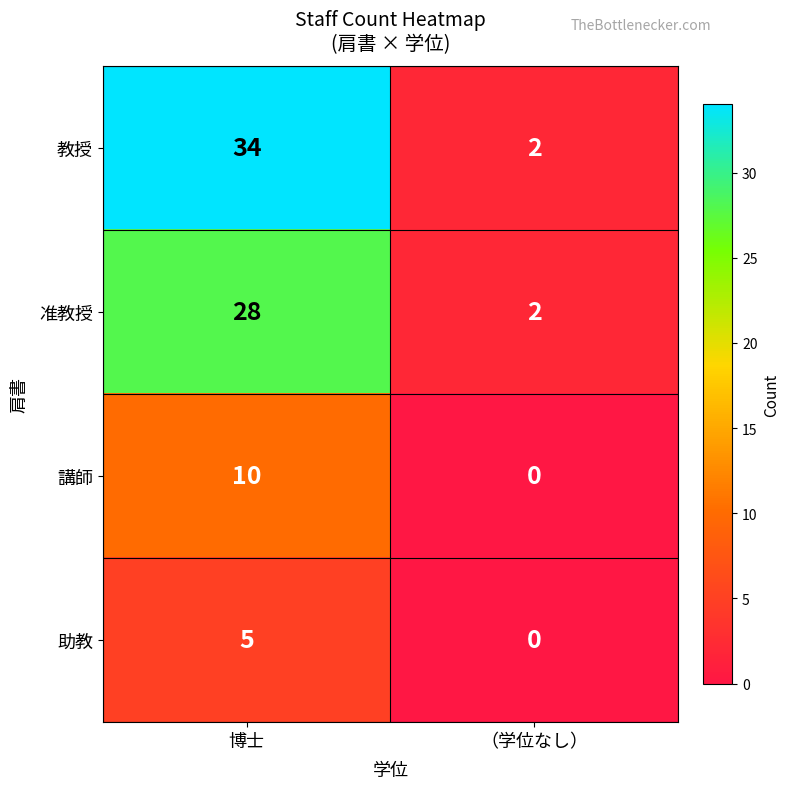

At which category is the sum across all series the highest?

博士